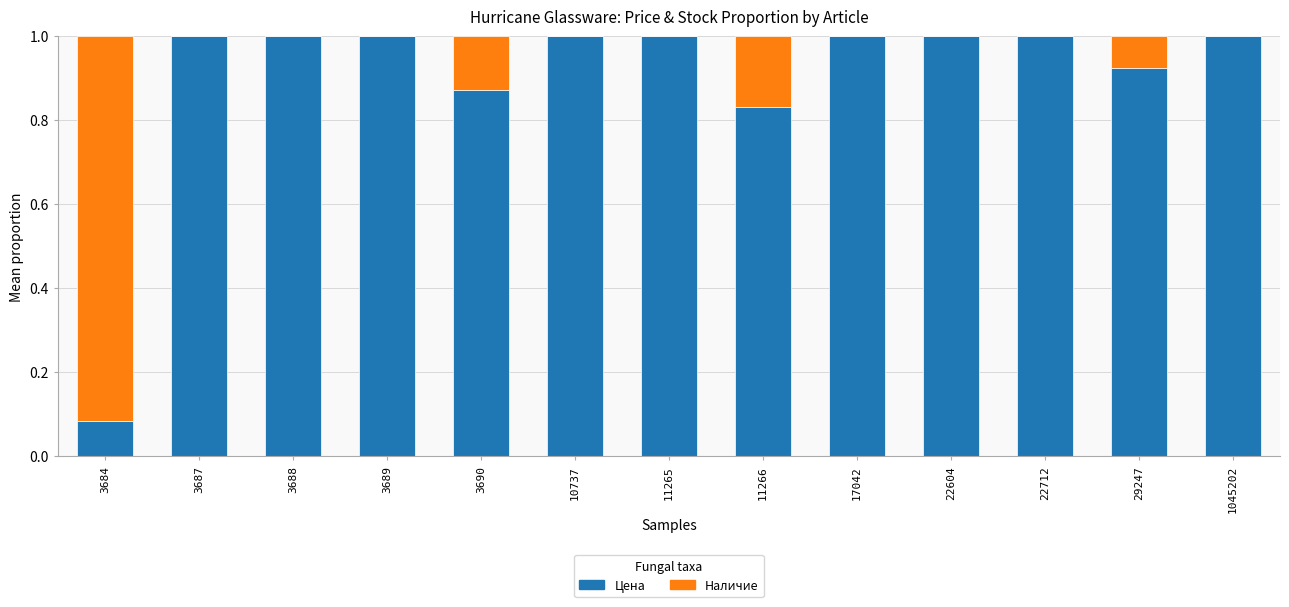

Is it true that Цена equals 1.0 at 3688?

True